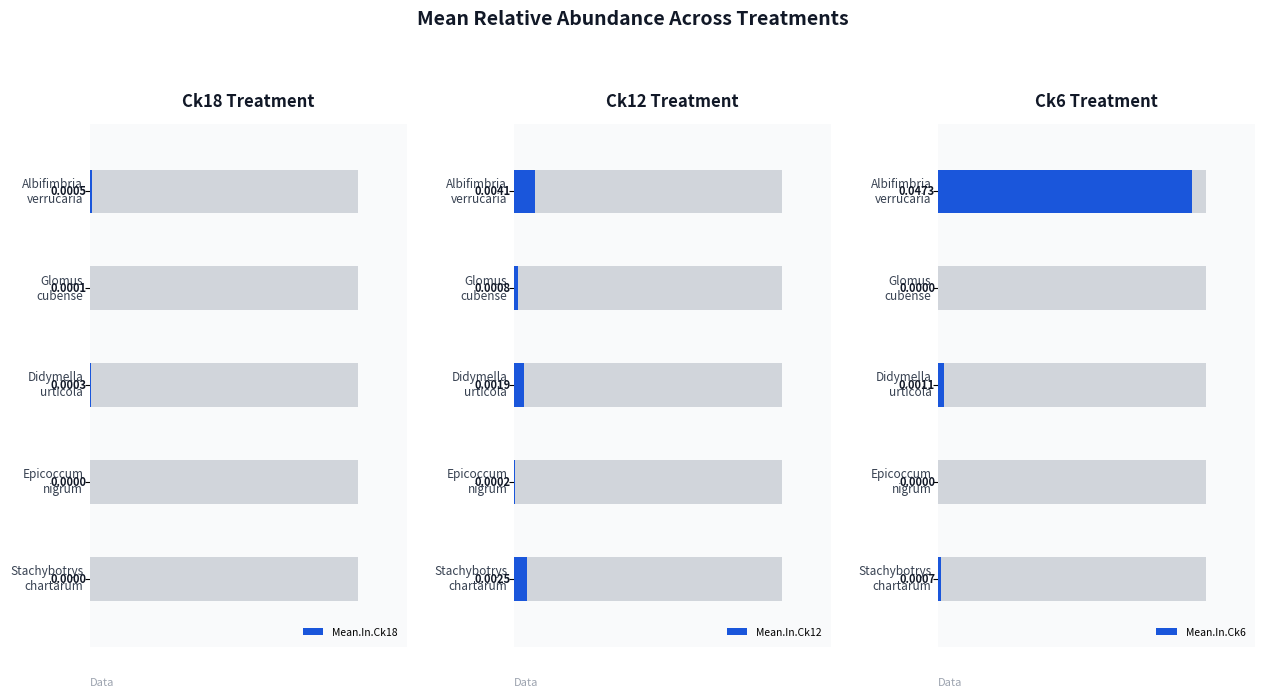

Count the number of categories in the chart.

5